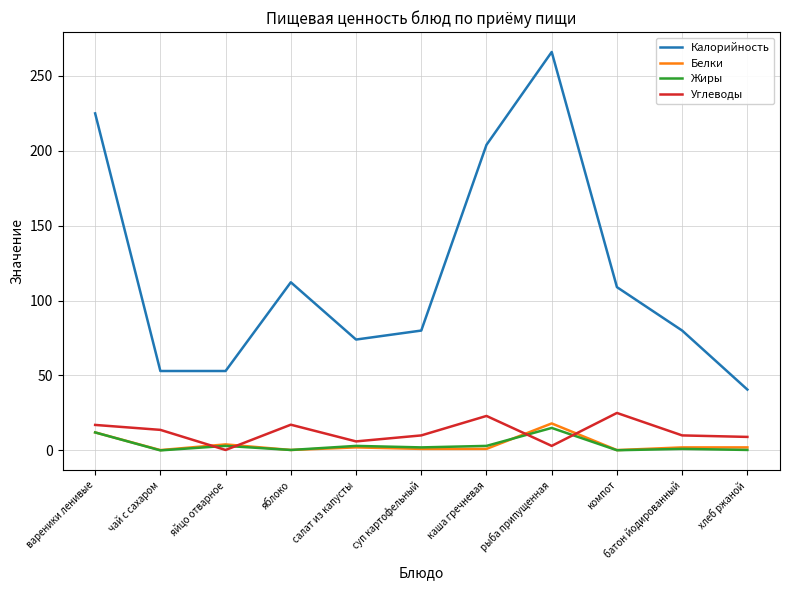

Which series changed the most between суп картофельный and рыба припущенная?

Калорийность